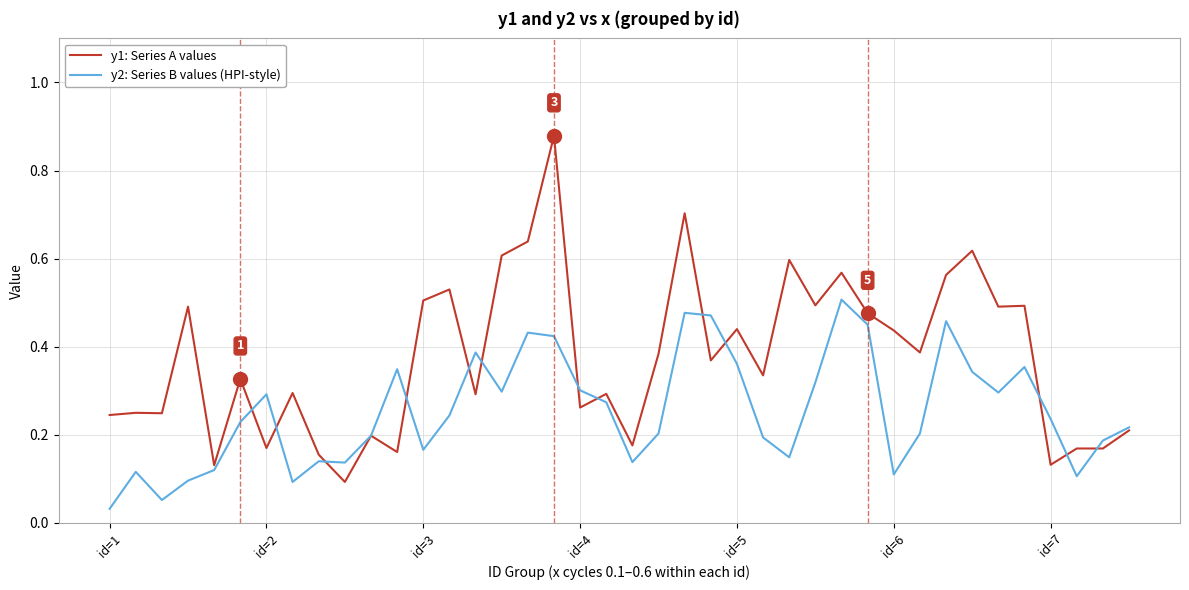

Which series has the widest spread of values?

y1: Series A values